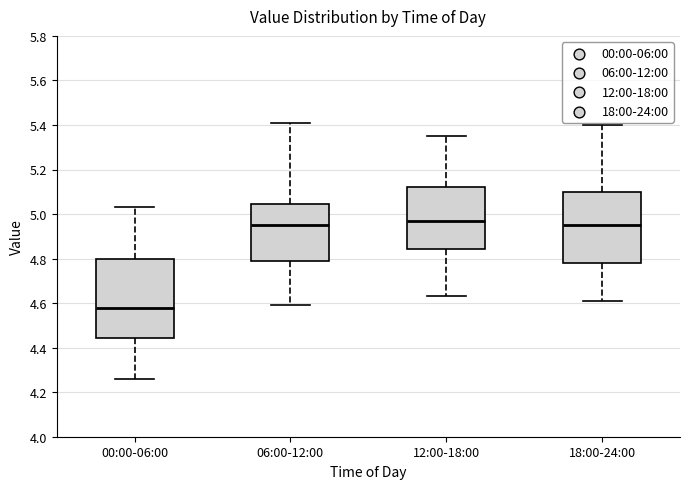

Where does the lower whisker of the box for 18:00-24:00 end on the y-axis? The values are not printed on the chart, so give them approximately, as read against the axis.

4.62